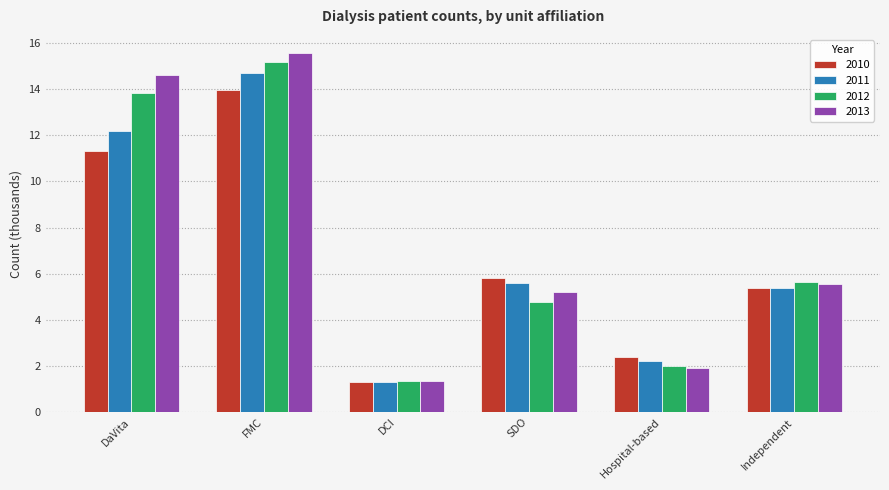

What is the difference between the highest and lowest values at Independent?

0.3